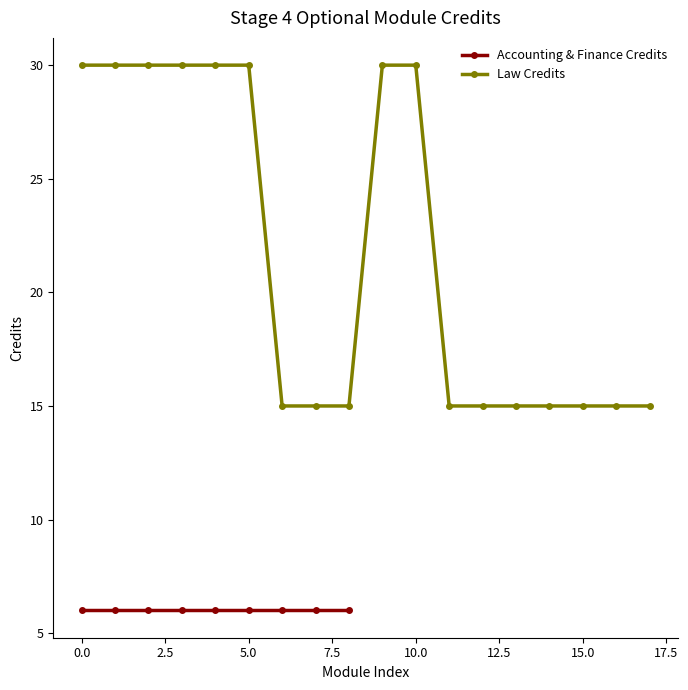

What is the highest value of the Law Credits series?

30